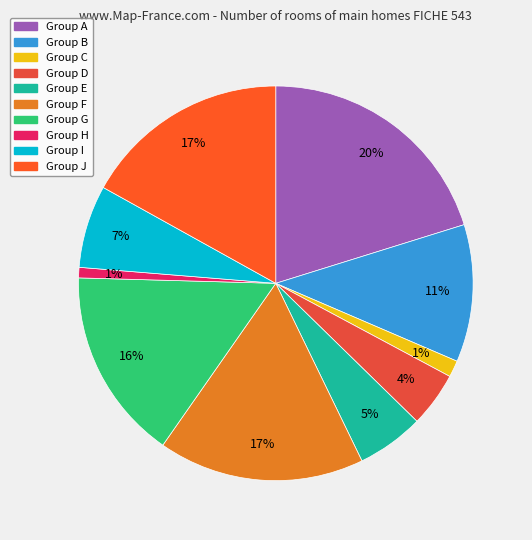

What is the largest slice in the pie chart?

A